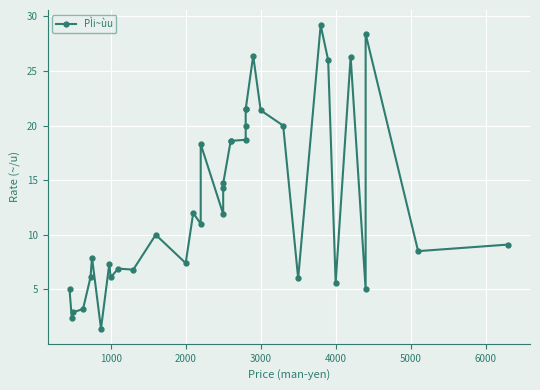

How many lines are shown in the chart?

1